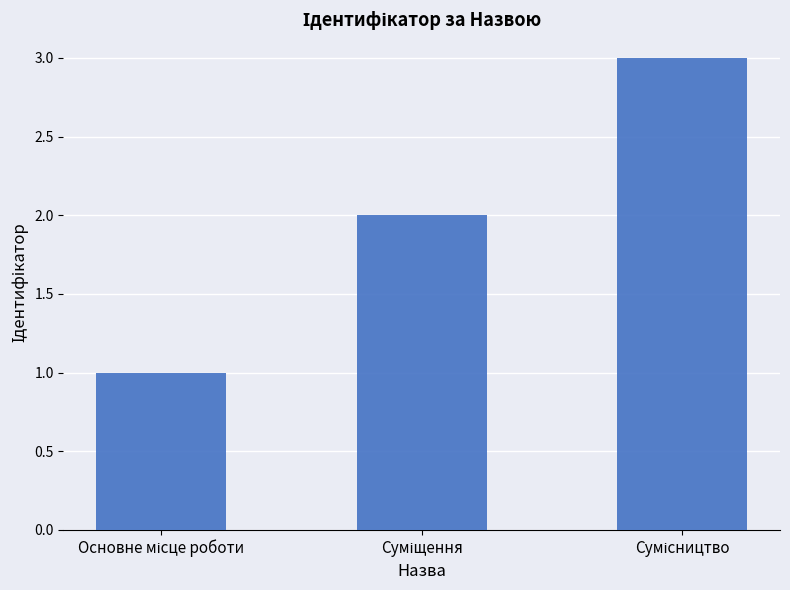

What is the sum of all values?

6